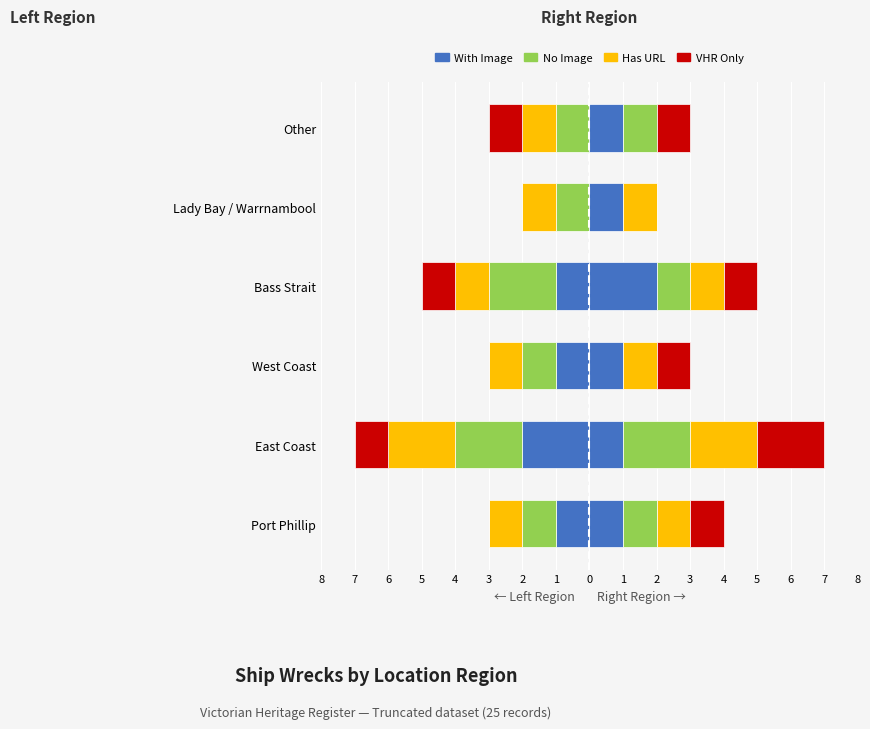

Which category has the lowest value across all series?

Lady Bay / Warrnambool